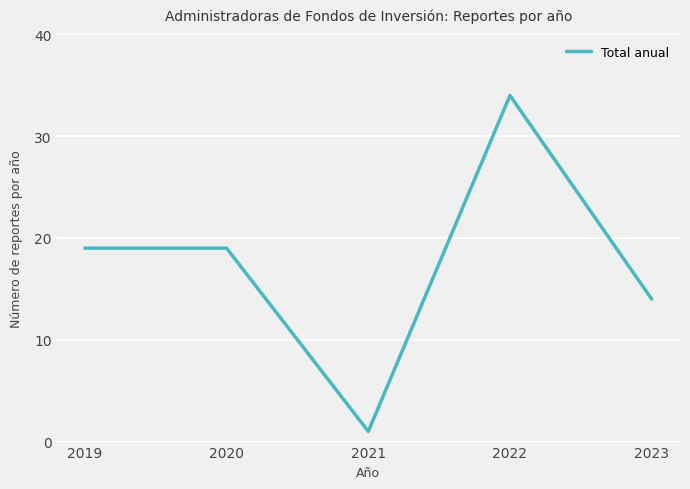

What is the sum of all values?

87